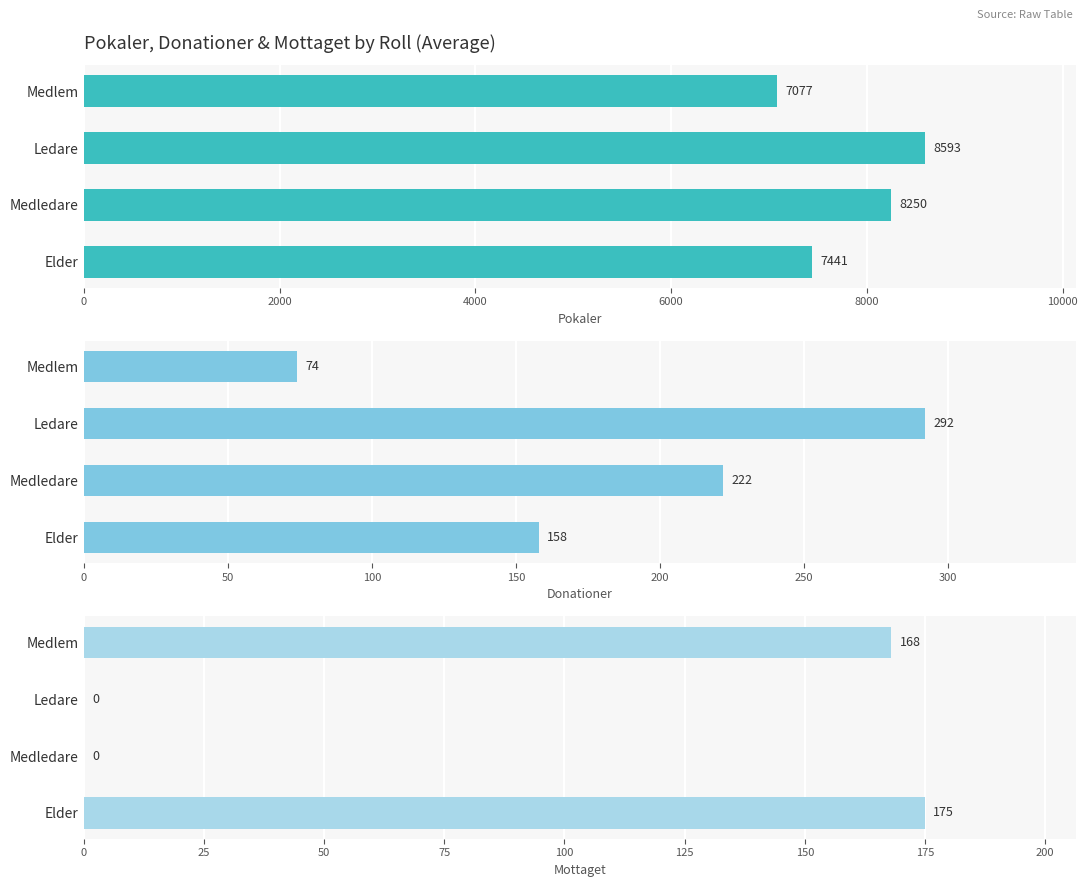

The Pokaler series shows 9387 at Medlem. True or false?

False